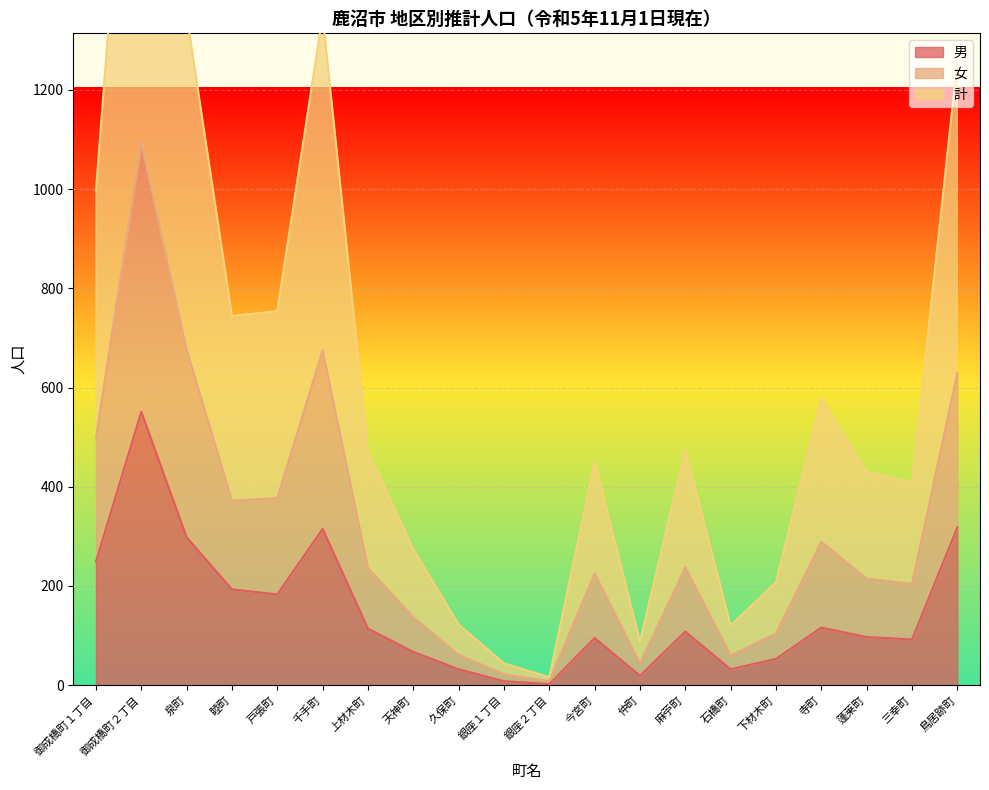

What is the spread (max minus min) of values at 蓬莱町?

333